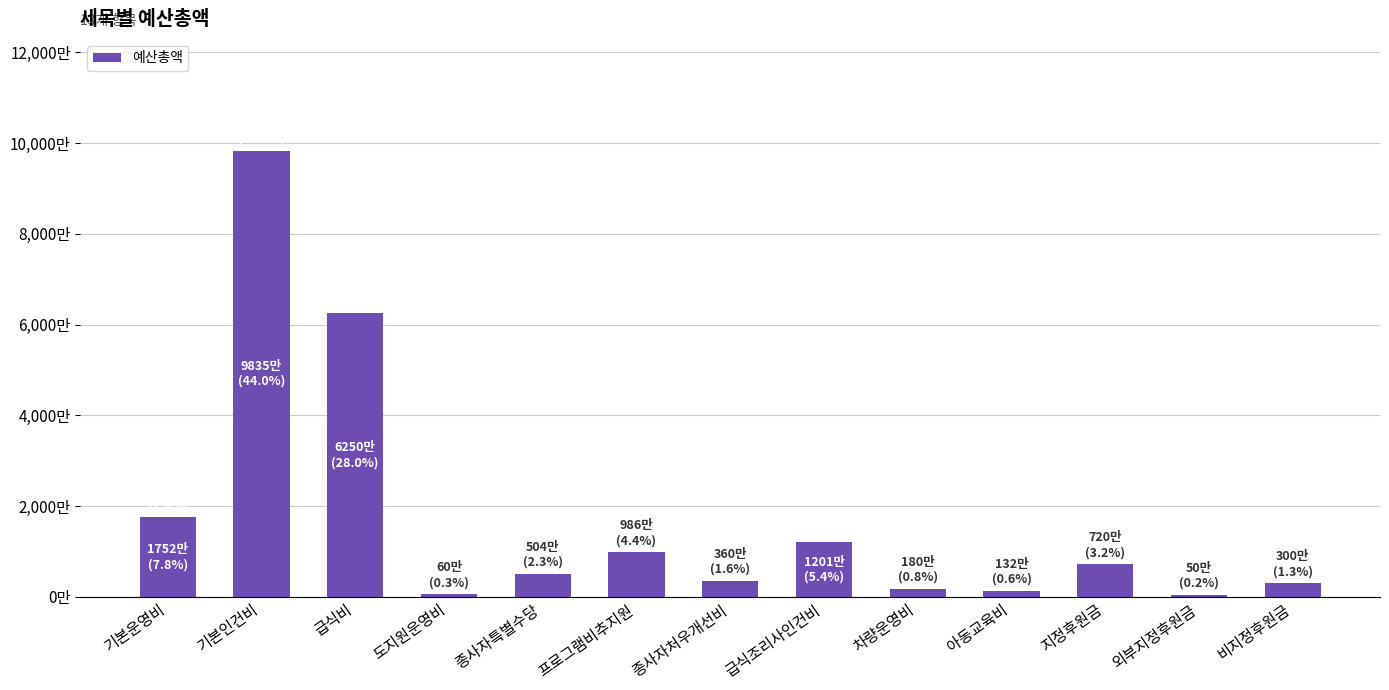

The value at 기본운영비 is 17520000. True or false?

True